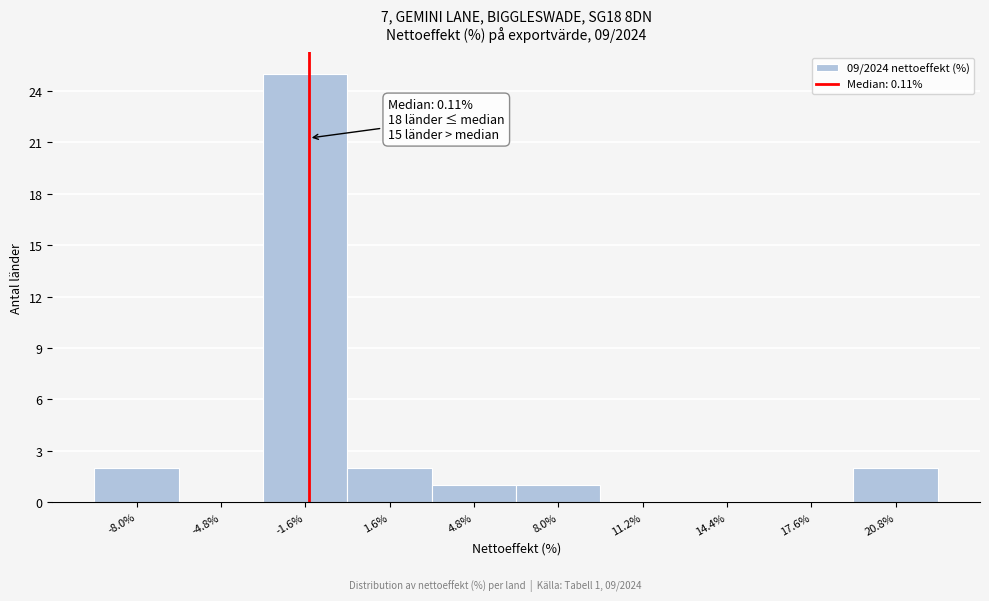

Reading left to right, extract all data points from this chart.

-8.0%=2	-4.8%=0	-1.6%=25	1.6%=2	4.8%=1	8.0%=1	11.2%=0	14.4%=0	17.6%=0	20.8%=2